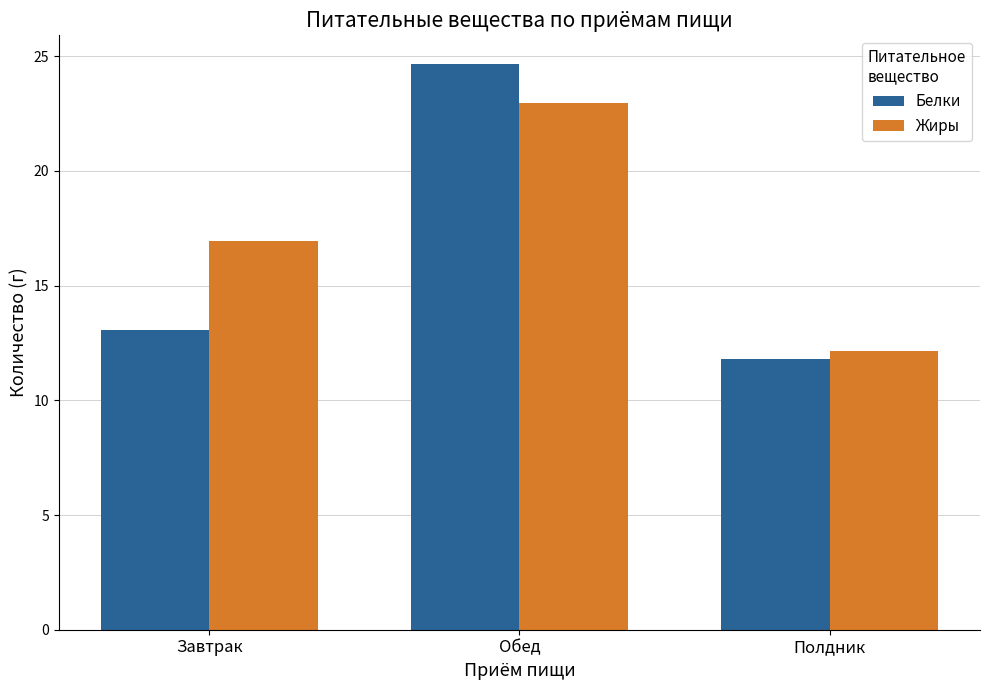

What is the total value across all series at Обед?

47.6